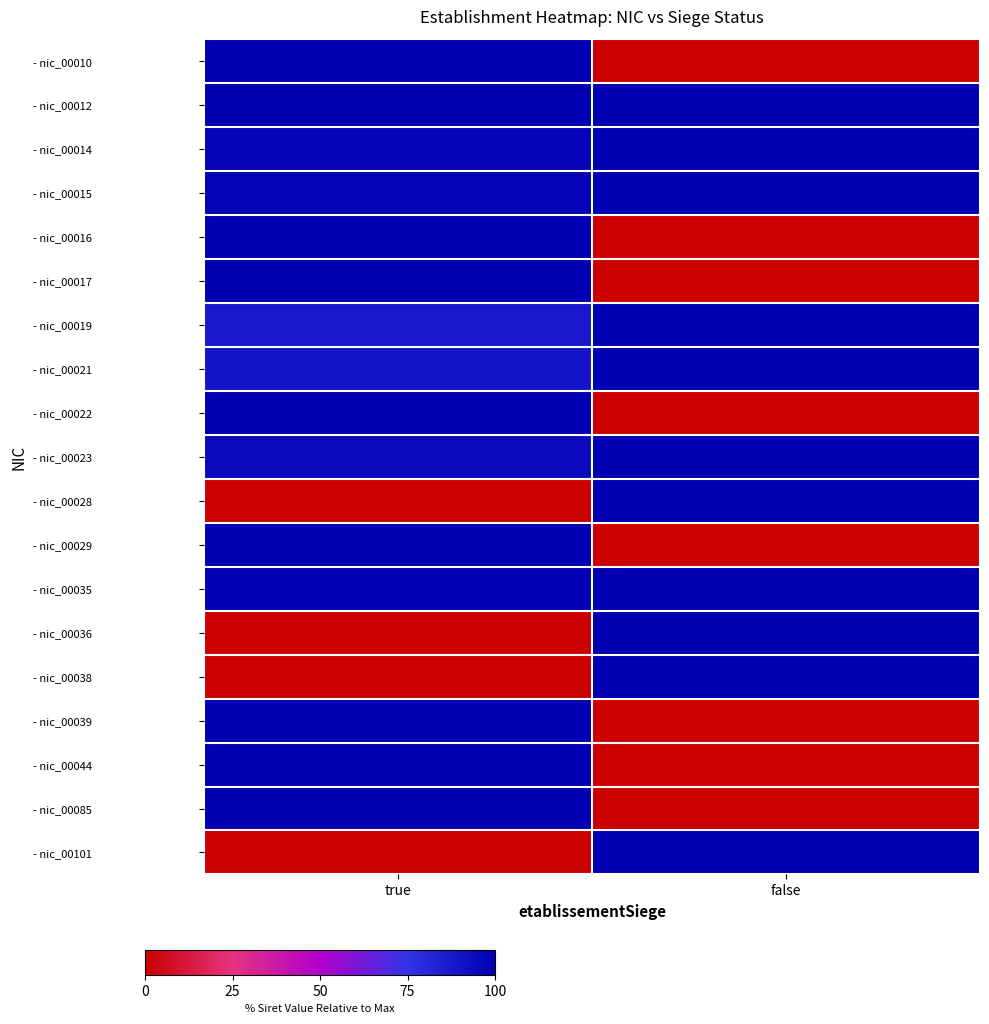

Reading left to right, list all the values displayed in this chart.

- nic_00010: true=100.0	false=0.0
- nic_00012: true=100.0	false=100.0
- nic_00014: true=97.7	false=100.0
- nic_00015: true=98.4	false=100.0
- nic_00016: true=100.0	false=0.0
- nic_00017: true=100.0	false=0.0
- nic_00019: true=88.1	false=100.0
- nic_00021: true=89.6	false=100.0
- nic_00022: true=100.0	false=0.0
- nic_00023: true=94.6	false=100.0
- nic_00028: true=0.0	false=100.0
- nic_00029: true=100.0	false=0.0
- nic_00035: true=98.8	false=100.0
- nic_00036: true=0.0	false=100.0
- nic_00038: true=0.0	false=100.0
- nic_00039: true=100.0	false=0.0
- nic_00044: true=100.0	false=0.0
- nic_00085: true=100.0	false=0.0
- nic_00101: true=0.0	false=100.0